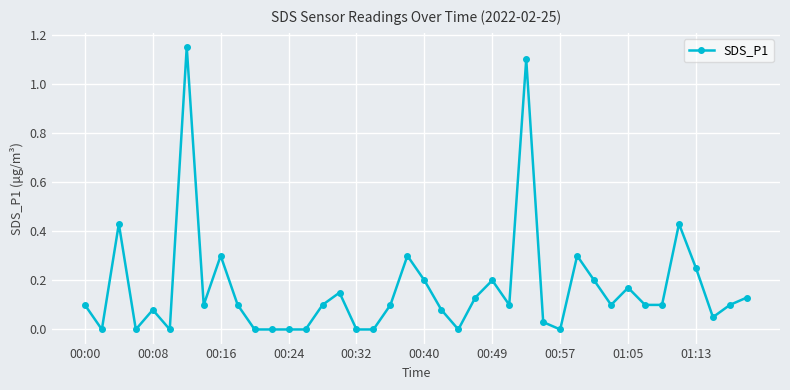

What is the sum of all values?

6.7